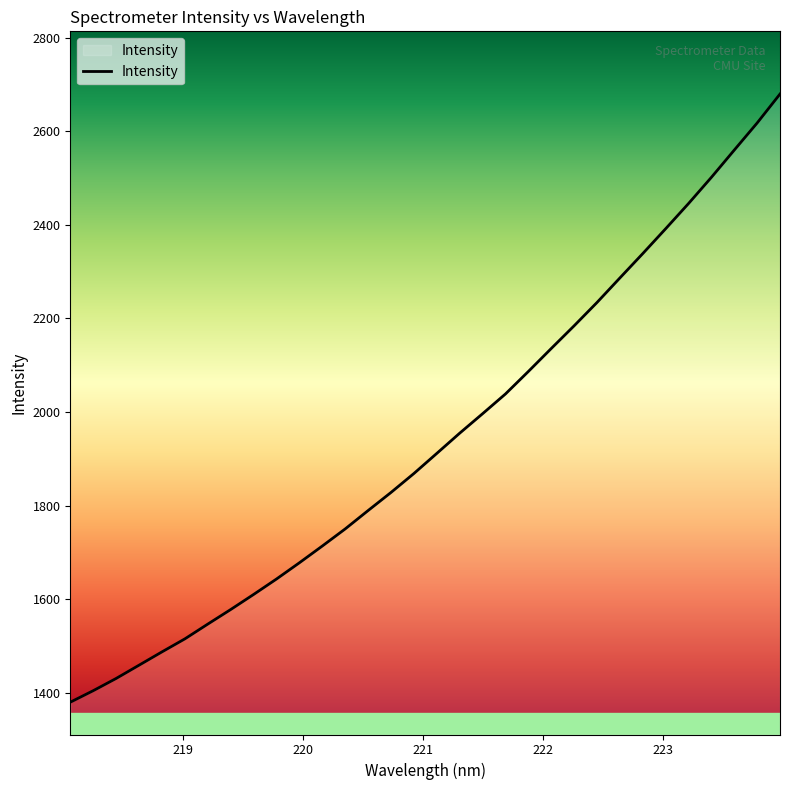

What is the maximum value shown in the chart?

2679.6